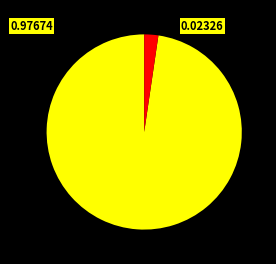

Is there a majority slice in this chart?

Yes